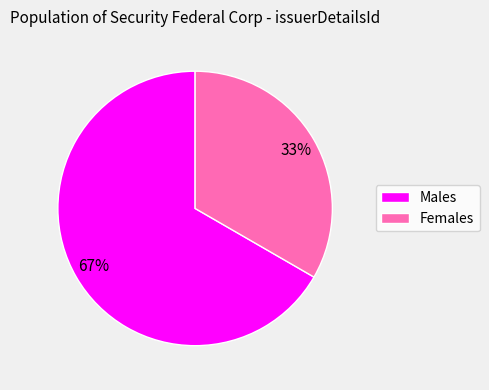

Is Males the majority of the pie?

Yes